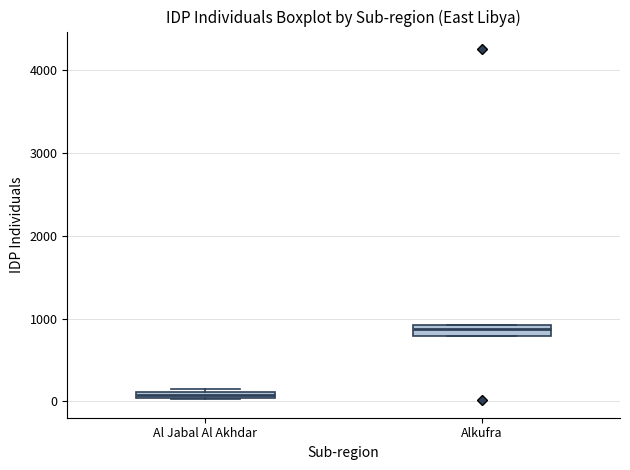

Which box's median line is the lowest?

Al Jabal Al Akhdar